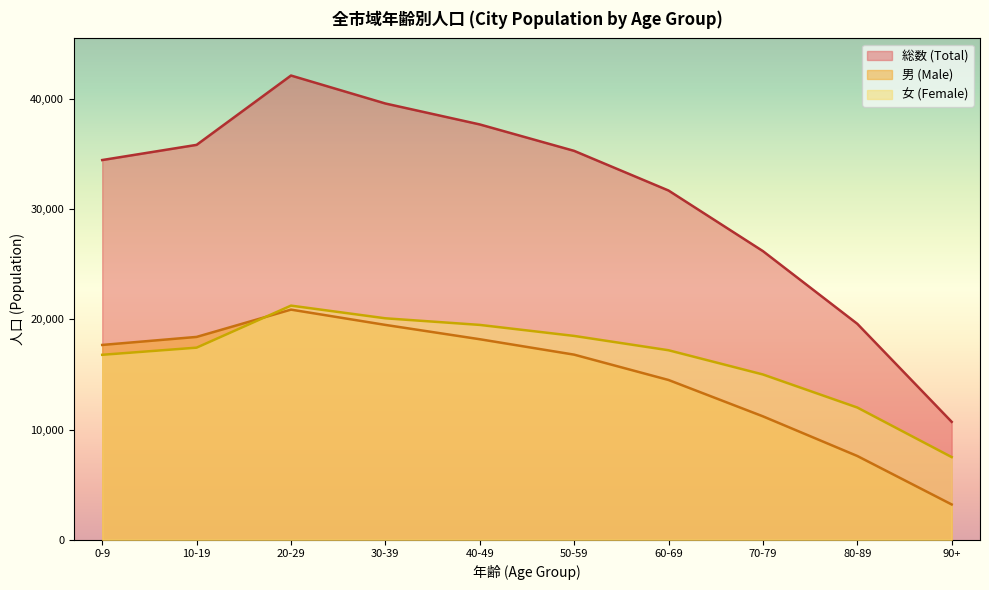

Count the number of data series in this chart.

3